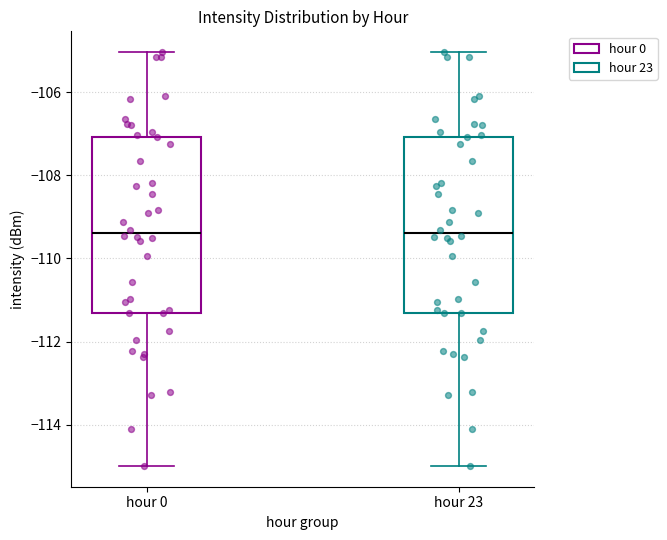

Where is the upper edge of the box for hour 0 on the y-axis? The values are not printed on the chart, so give them approximately, as read against the axis.

-107.0